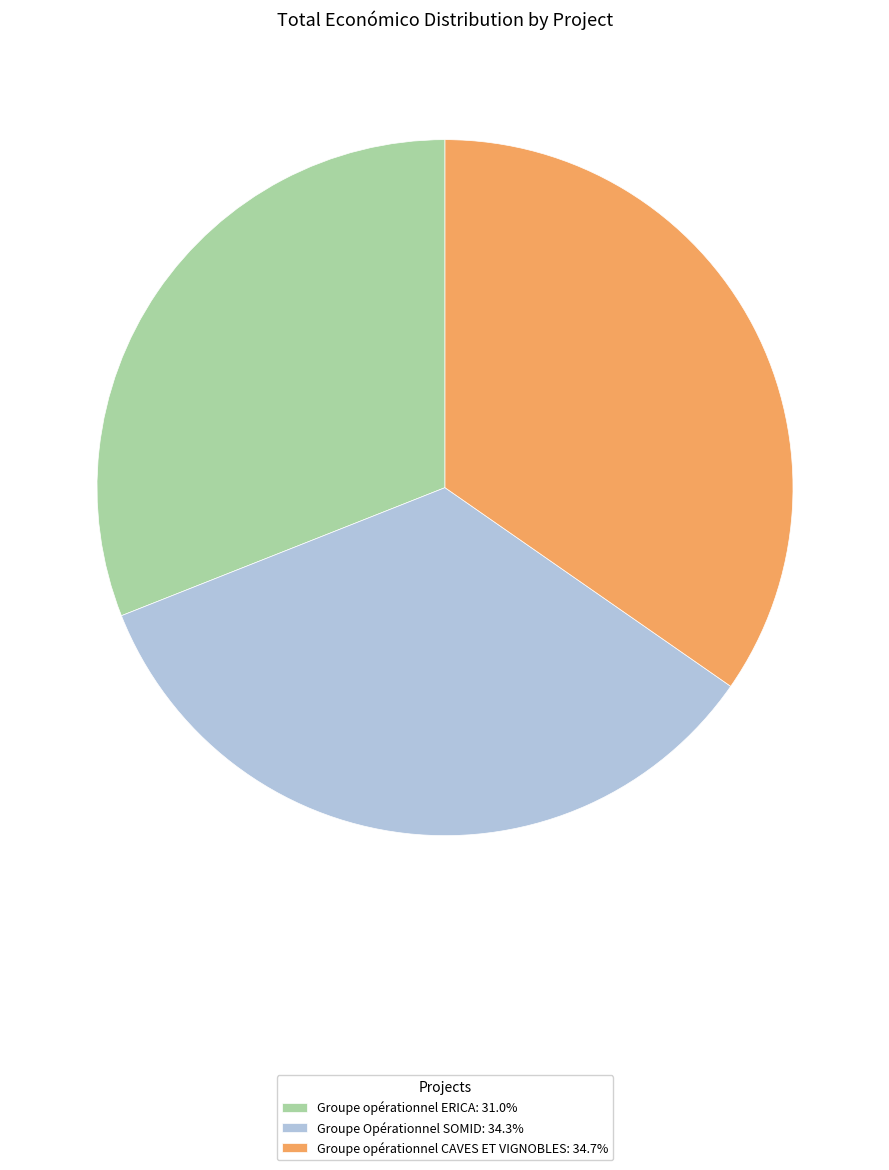

What is the ratio of the value at Groupe Opérationnel SOMID: 34.3% to the value at Groupe opérationnel CAVES ET VIGNOBLES: 34.7%?

1.0